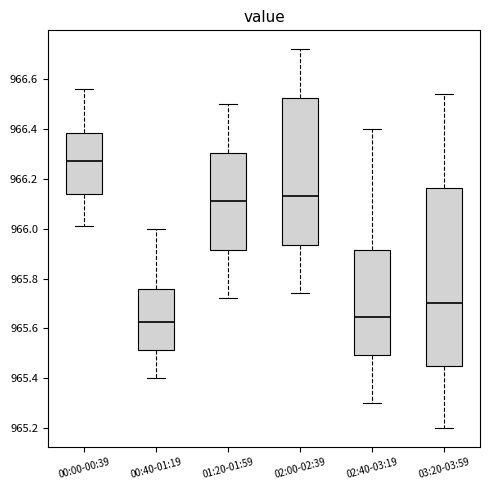

Which box's median line is the highest?

00:00-00:39